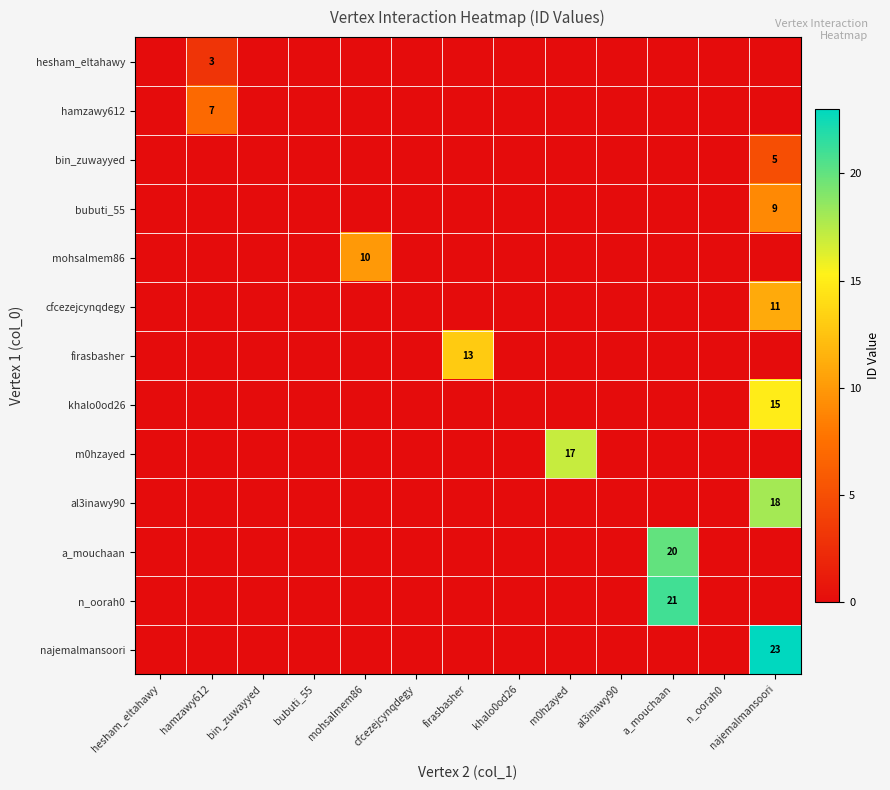

True or false: cfcezejcynqdegy has a value of 11 at najemalmansoori.

True